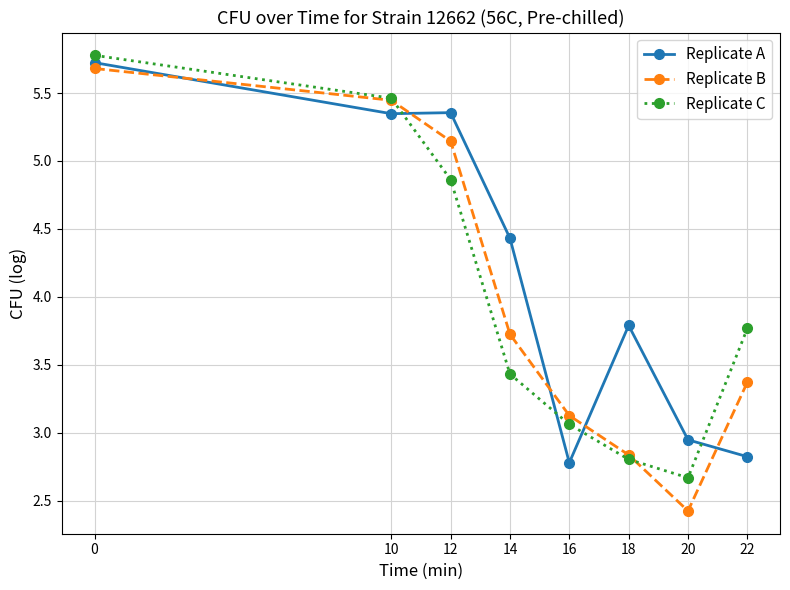

Between 14 and 18, which series saw the biggest shift?

Replicate B